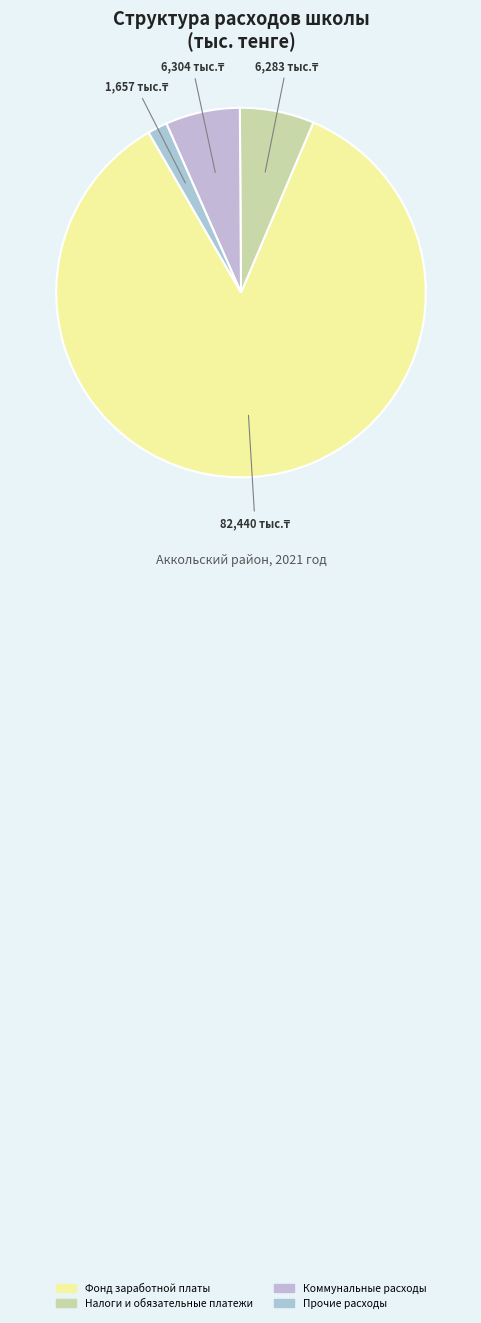

How many slices are in this pie chart?

4